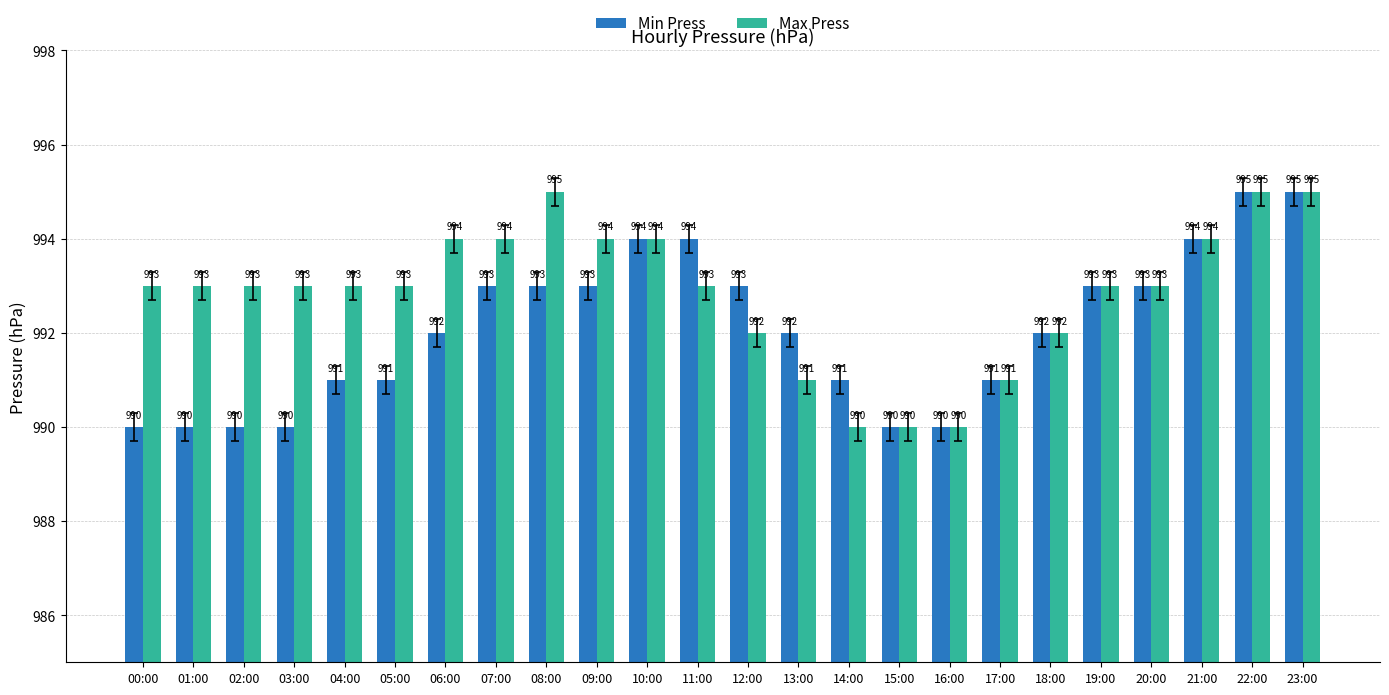

Reading right to left, what are all the values shown in this chart?

Min Press: 23:00=995	22:00=995	21:00=994	20:00=993	19:00=993	18:00=992	17:00=991	16:00=990	15:00=990	14:00=991	13:00=992	12:00=993	11:00=994	10:00=994	09:00=993	08:00=993	07:00=993	06:00=992	05:00=991	04:00=991	03:00=990	02:00=990	01:00=990	00:00=990
Max Press: 23:00=995	22:00=995	21:00=994	20:00=993	19:00=993	18:00=992	17:00=991	16:00=990	15:00=990	14:00=990	13:00=991	12:00=992	11:00=993	10:00=994	09:00=994	08:00=995	07:00=994	06:00=994	05:00=993	04:00=993	03:00=993	02:00=993	01:00=993	00:00=993